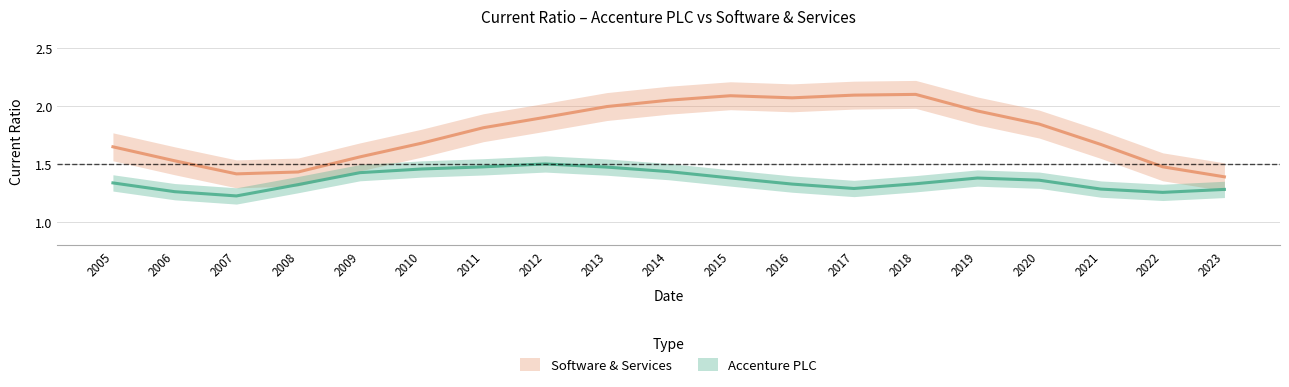

Read the Accenture PLC value at 2009.

1.5